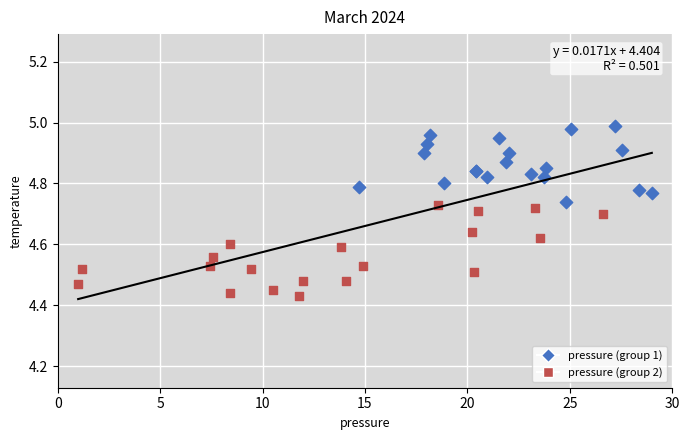

Which series contains the highest Y value?

pressure (group 1)